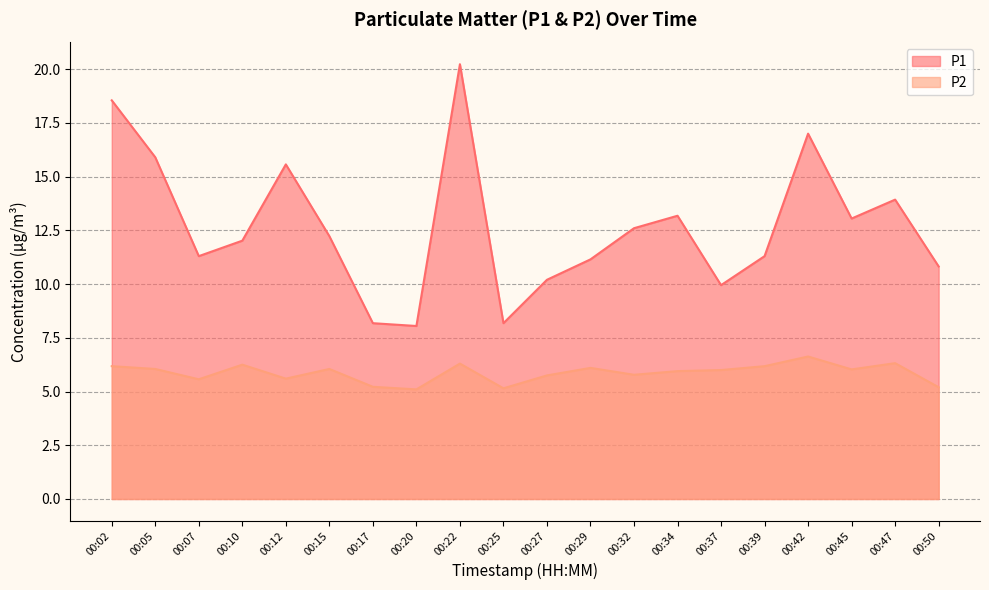

What are all the series names shown in the legend?

P1, P2